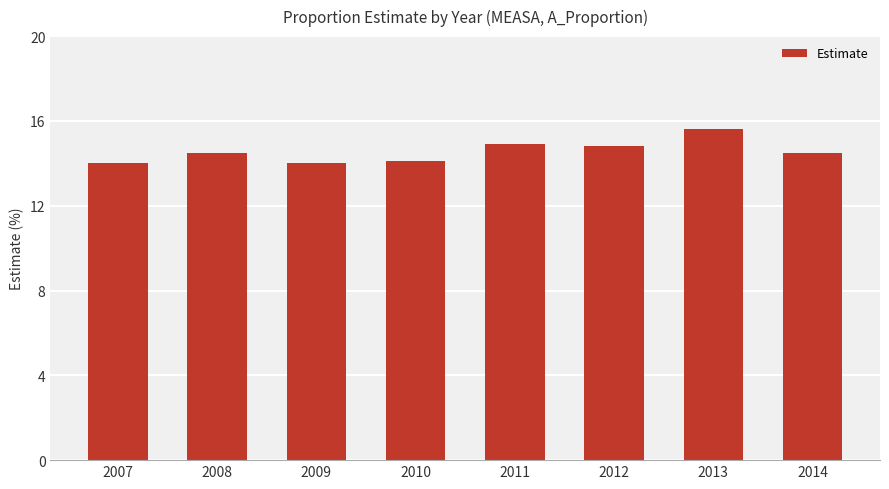

How many bars are there in total?

8